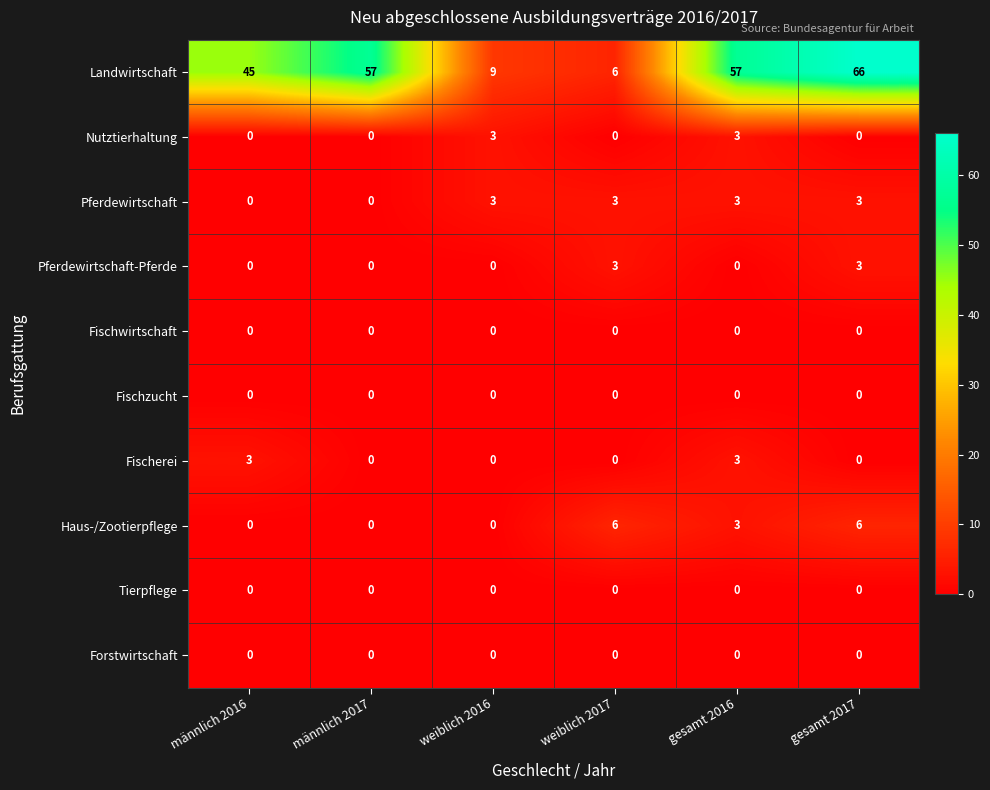

Which series changed the most between männlich 2016 and weiblich 2016?

Landwirtschaft